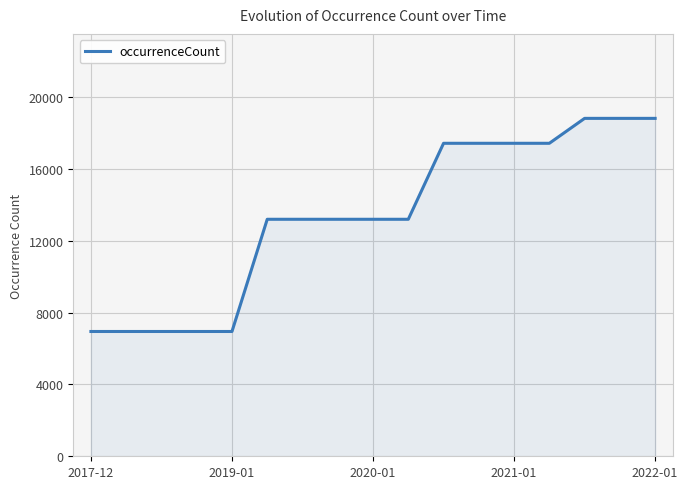

What is the maximum value shown in the chart?

18806